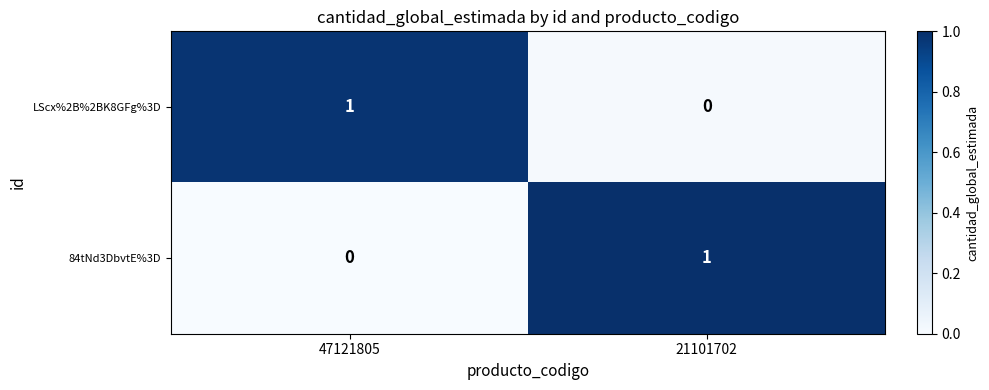

What is the sum of the row_1 values at 47121805 and 21101702?

1.0